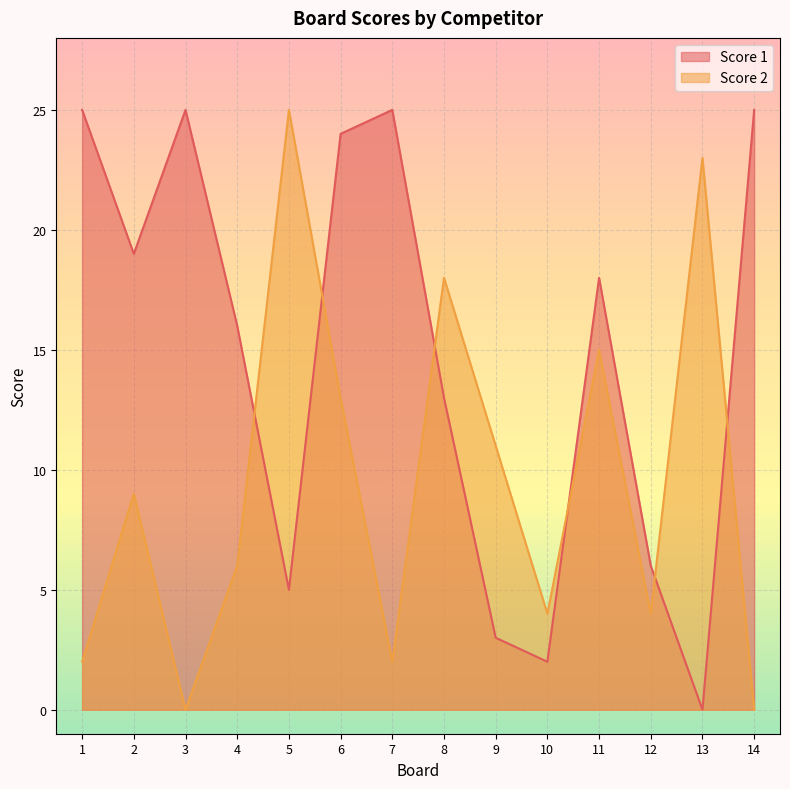

At how many categories does at least one series exceed 24?

5